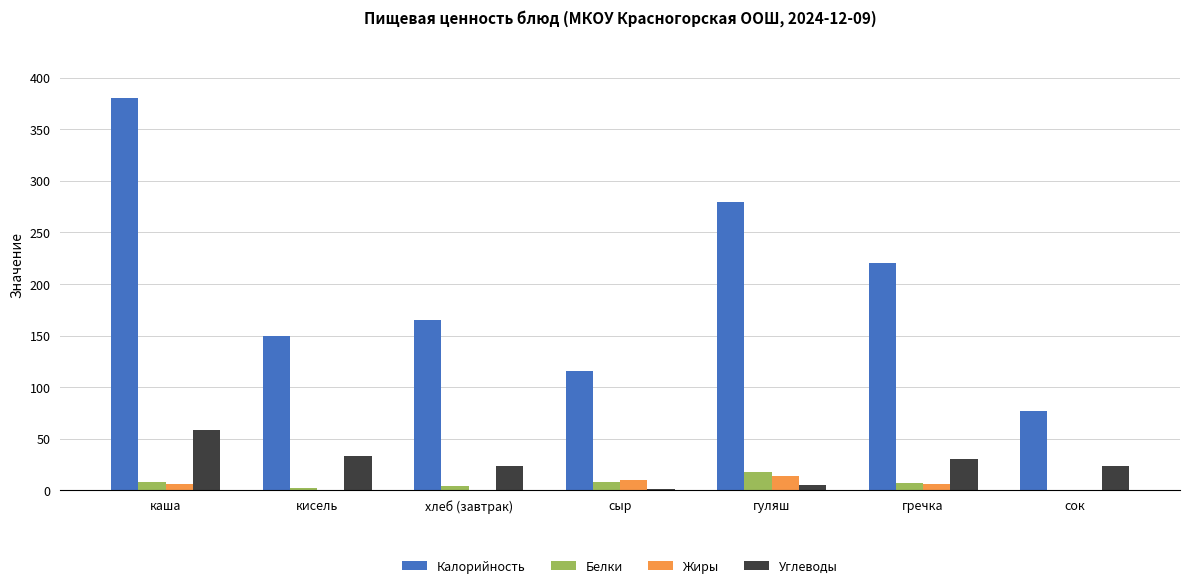

Is the value of Углеводы at сок greater than the value of Жиры at гуляш?

Yes